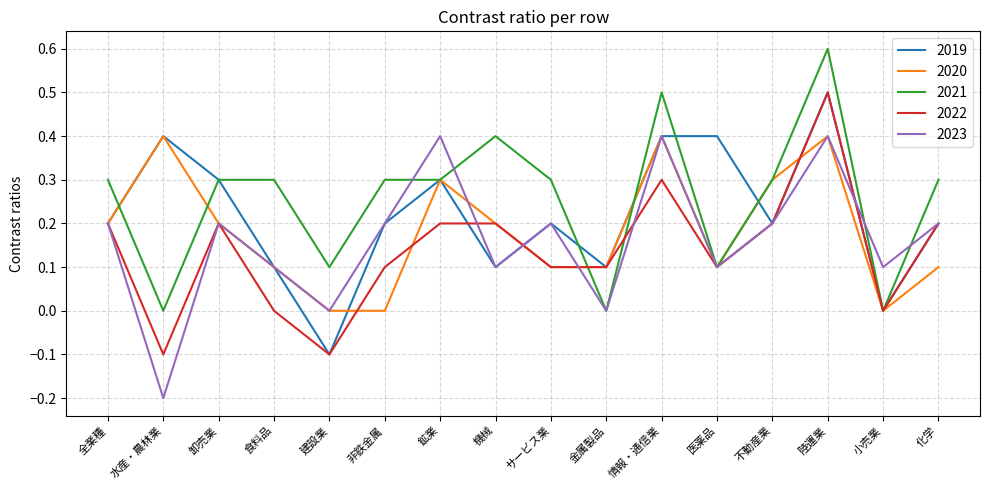

What is the difference between the highest and lowest values at 水産・農林業?

0.6